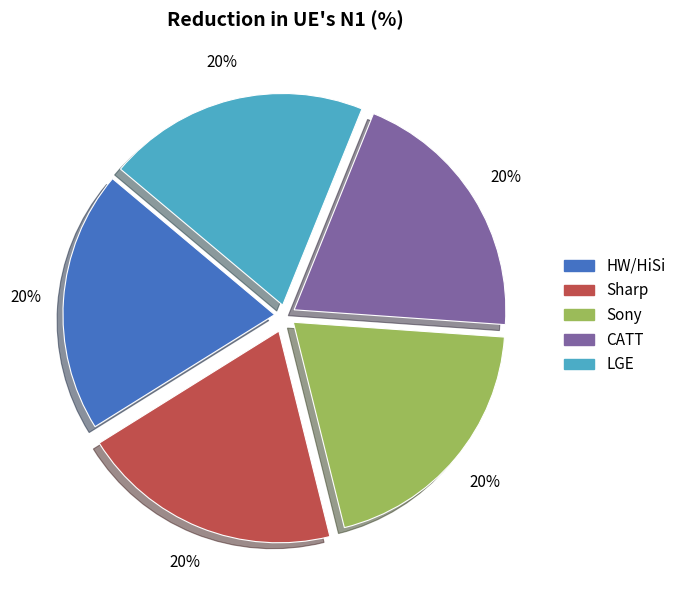

Combined, do HW/HiSi and LGE account for over 50%?

No